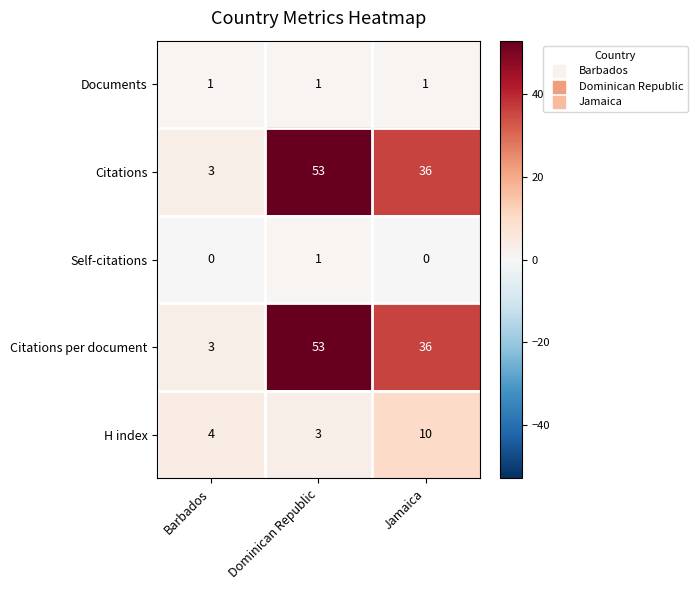

What is the average value of the Citations series?

31